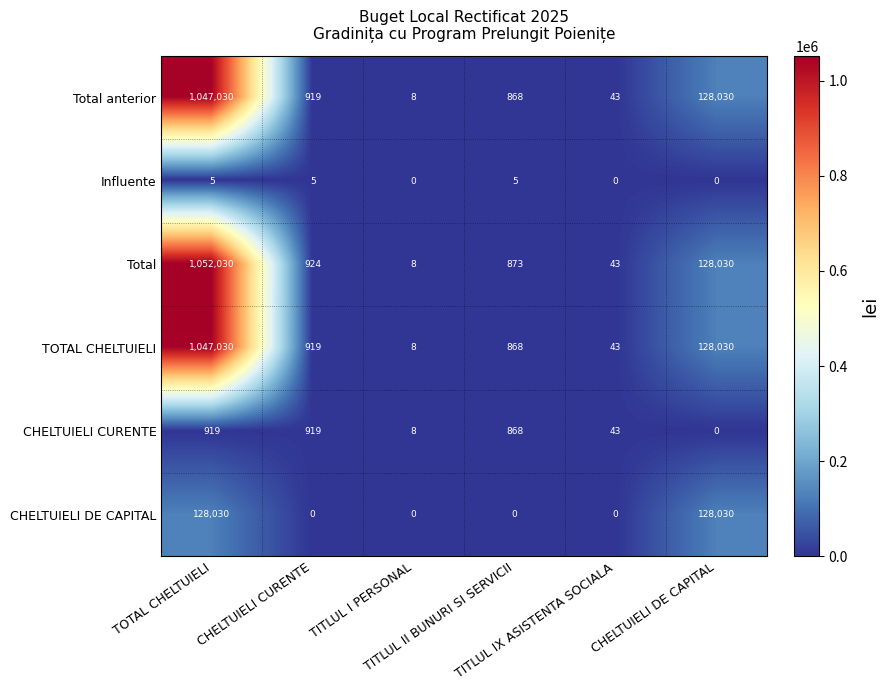

What is the minimum value for Total anterior?

8